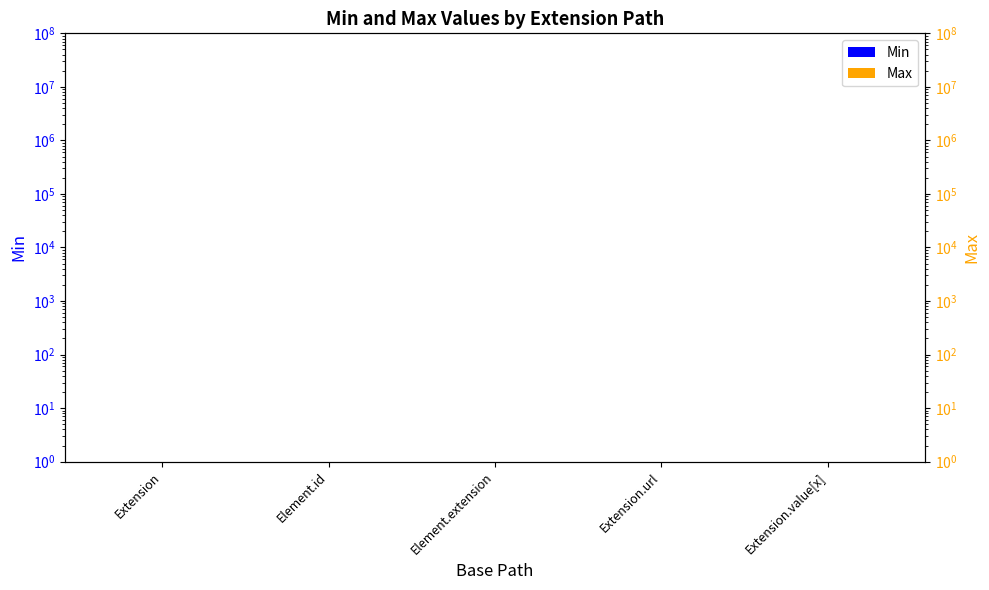

What position from the right is Extension.value[x]?

1